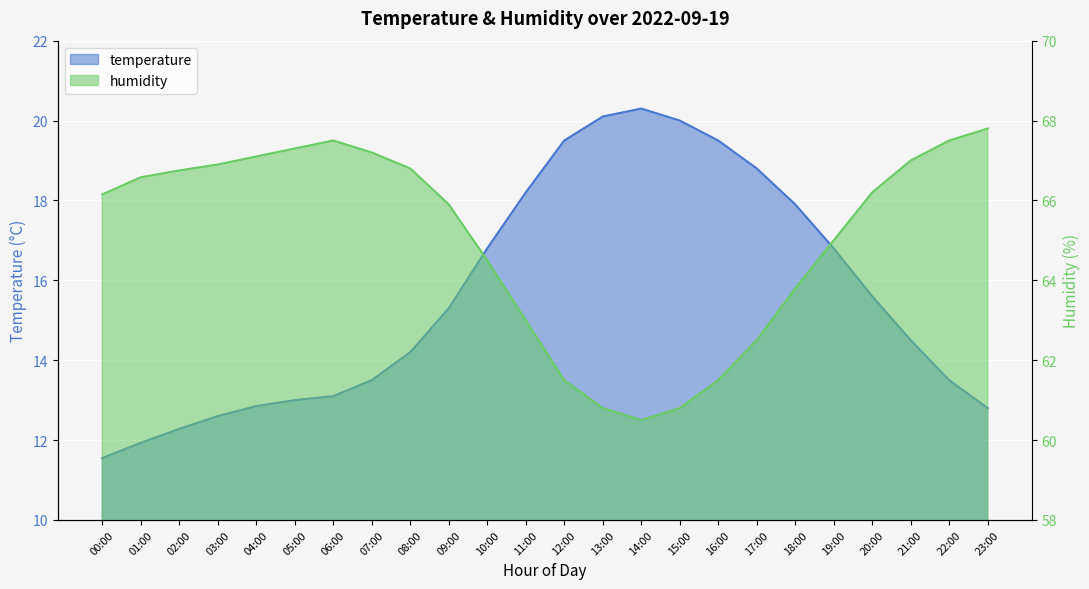

Reading left to right, list all the values displayed in this chart.

temperature: 00:00=11.6	01:00=11.9	02:00=12.3	03:00=12.6	04:00=12.8	05:00=13.0	06:00=13.1	07:00=13.5	08:00=14.2	09:00=15.3	10:00=16.8	11:00=18.2	12:00=19.5	13:00=20.1	14:00=20.3	15:00=20.0	16:00=19.5	17:00=18.8	18:00=17.9	19:00=16.8	20:00=15.6	21:00=14.5	22:00=13.5	23:00=12.8
humidity: 00:00=66.2	01:00=66.6	02:00=66.8	03:00=66.9	04:00=67.1	05:00=67.3	06:00=67.5	07:00=67.2	08:00=66.8	09:00=65.9	10:00=64.5	11:00=63.0	12:00=61.5	13:00=60.8	14:00=60.5	15:00=60.8	16:00=61.5	17:00=62.5	18:00=63.8	19:00=65.0	20:00=66.2	21:00=67.0	22:00=67.5	23:00=67.8